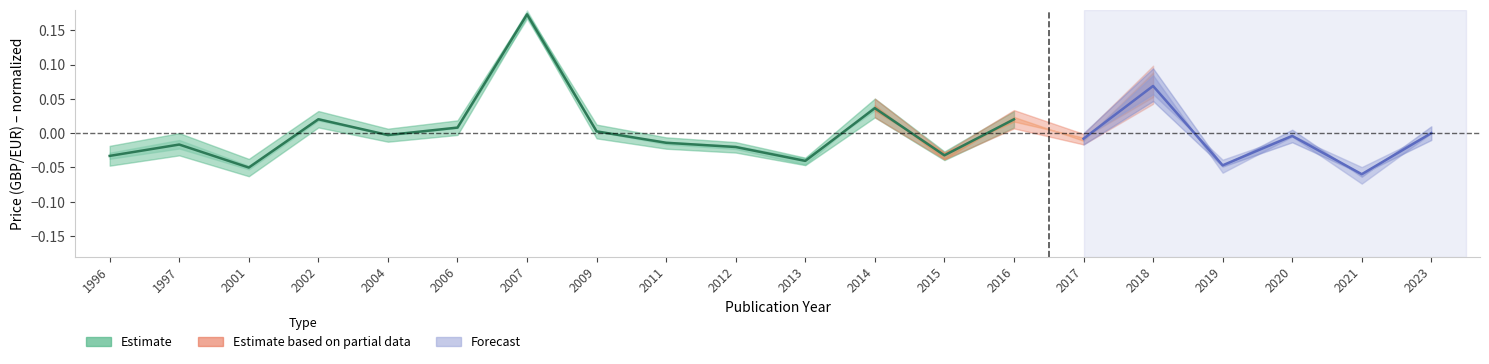

List the labels in order of value, largest first.

2007, 2014, 2002, 2016, 2006, 2009, 2004, 2011, 1997, 2012, 2015, 1996, 2013, 2001